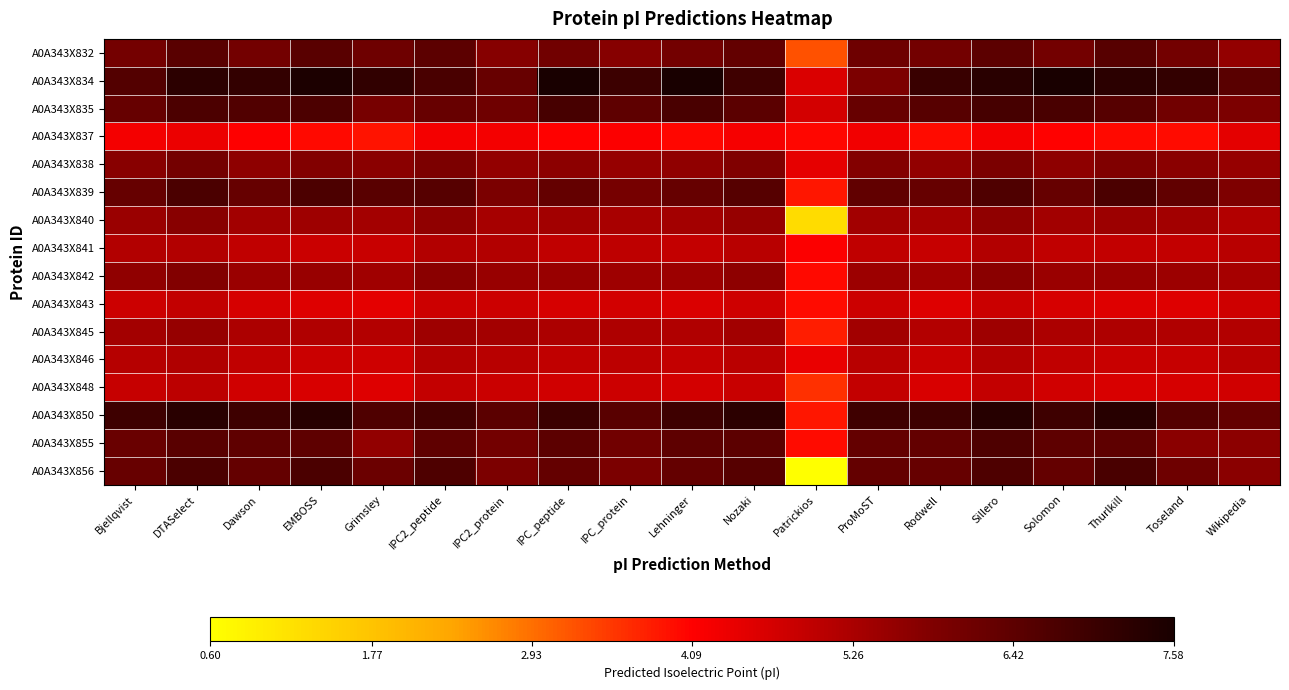

At how many categories does at least one series exceed 2?

19